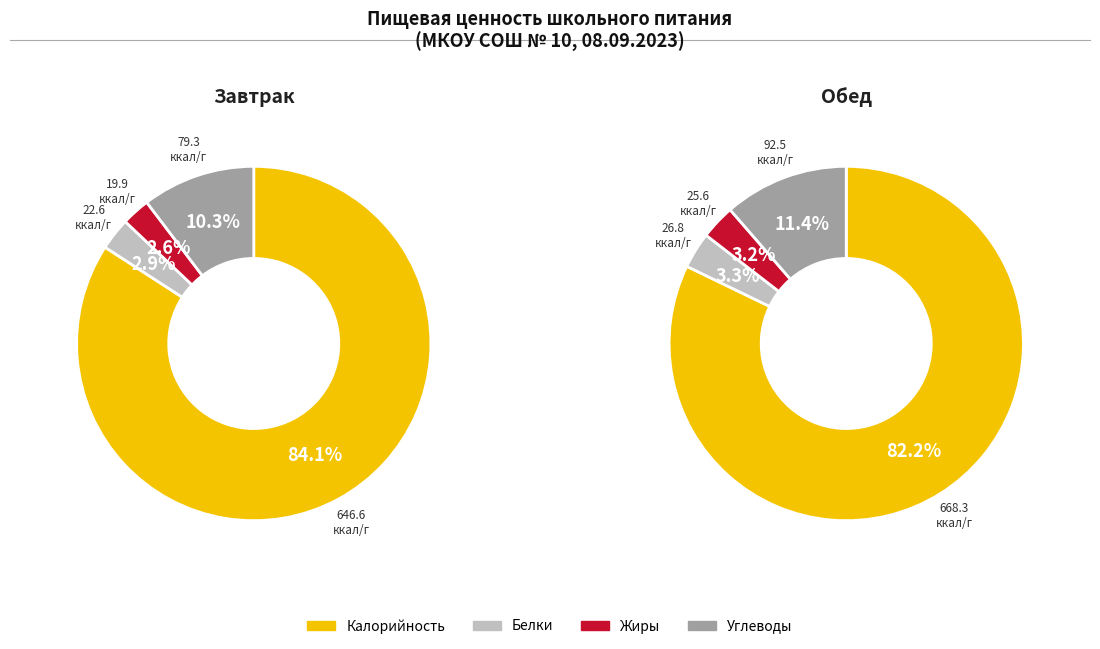

To the nearest percent, what is the average slice percentage?

25%